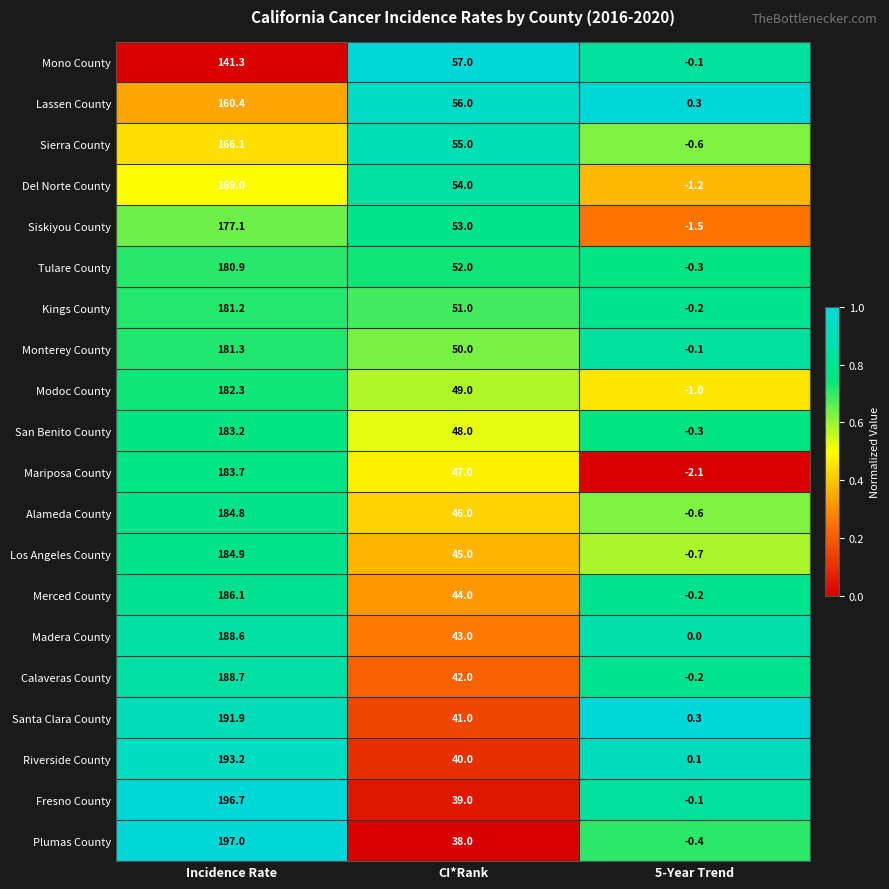

Is it true that Merced County equals 186.1 at Incidence Rate?

True